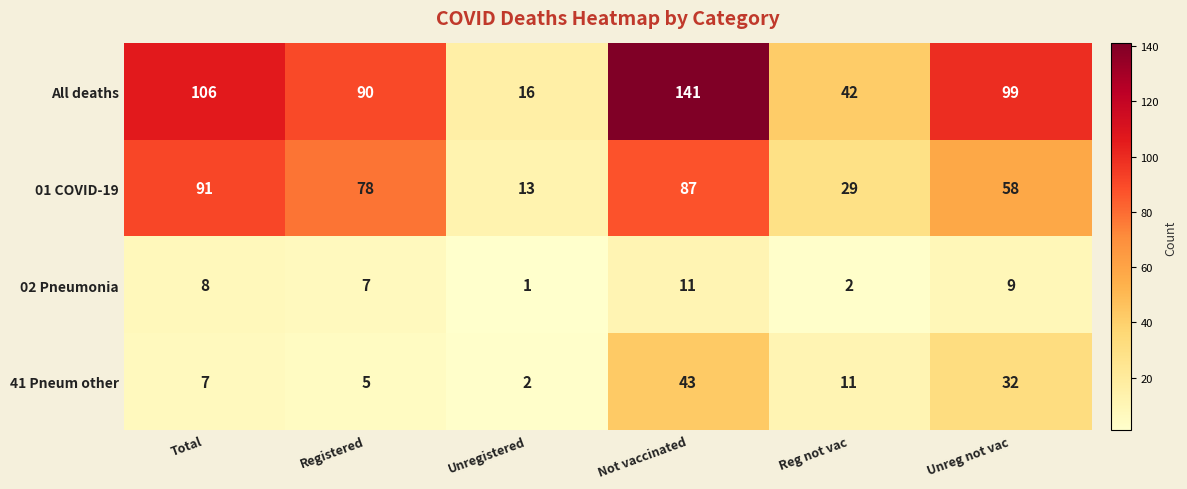

The 41 Pneum other series shows 3 at Registered. True or false?

False